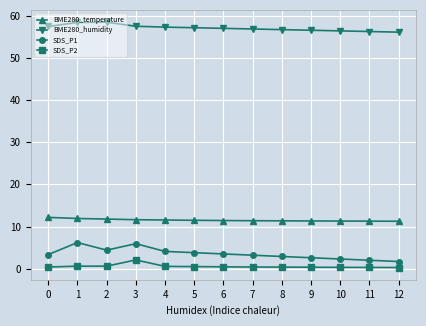

Count the SDS_P2 values in the range 0 to 1.

12